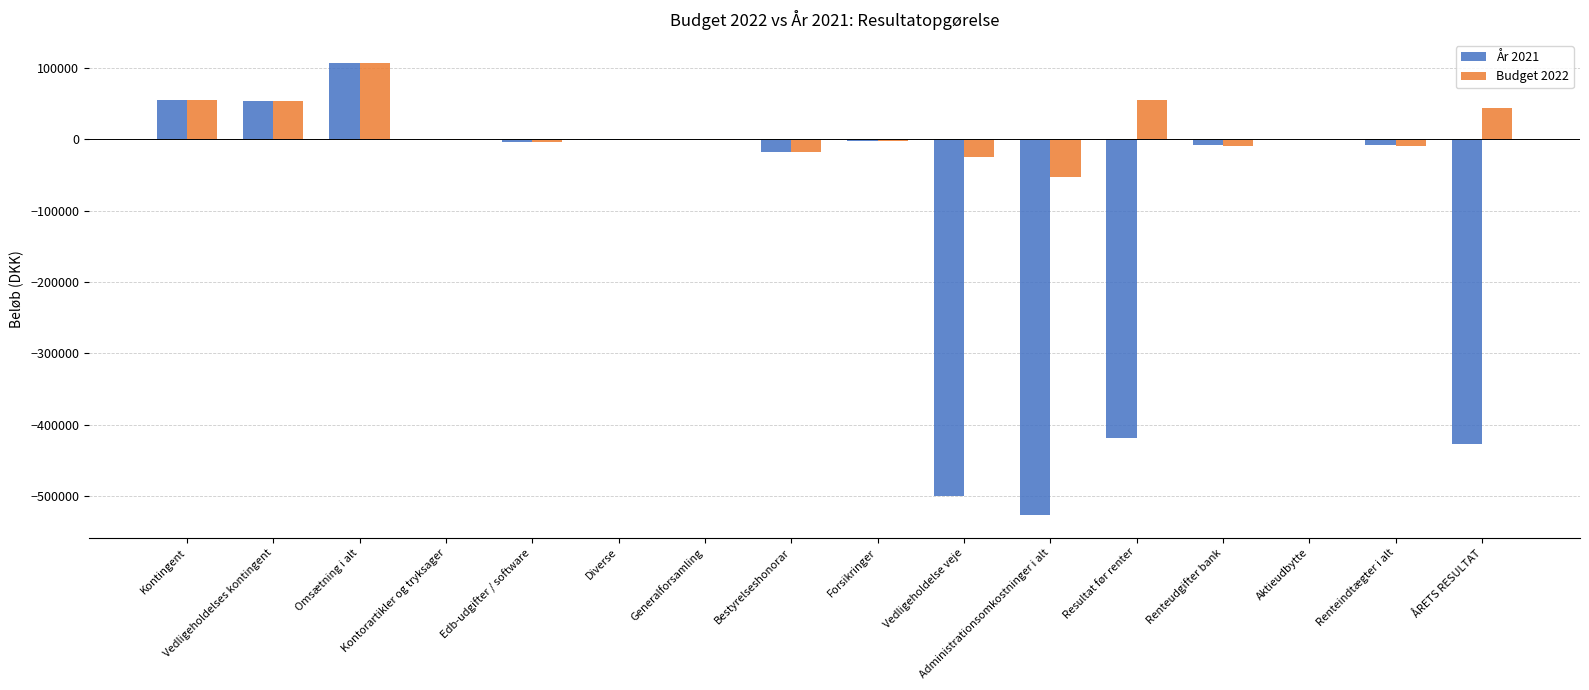

At which label is År 2021 closest to -209602?

Bestyrelseshonorar